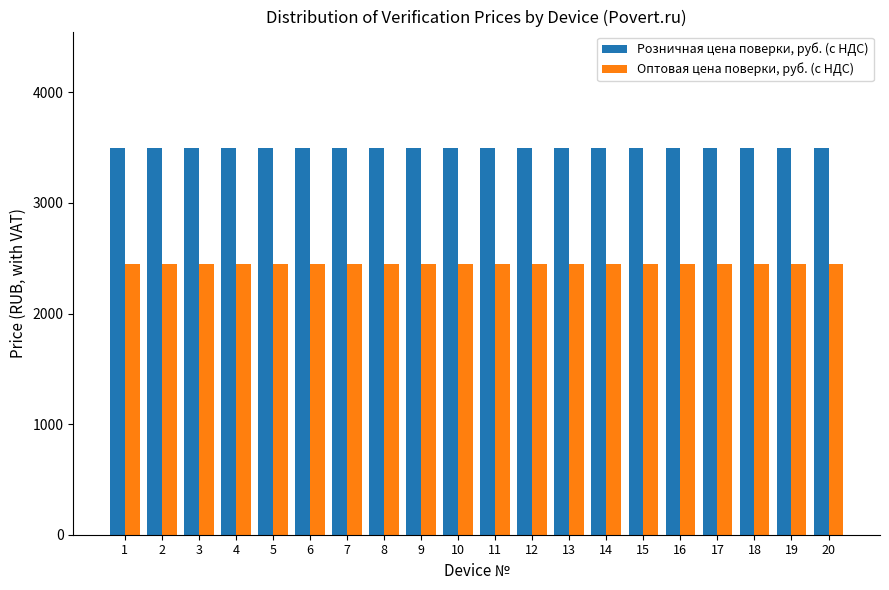

What is the difference between the highest and lowest values at 16?

1050